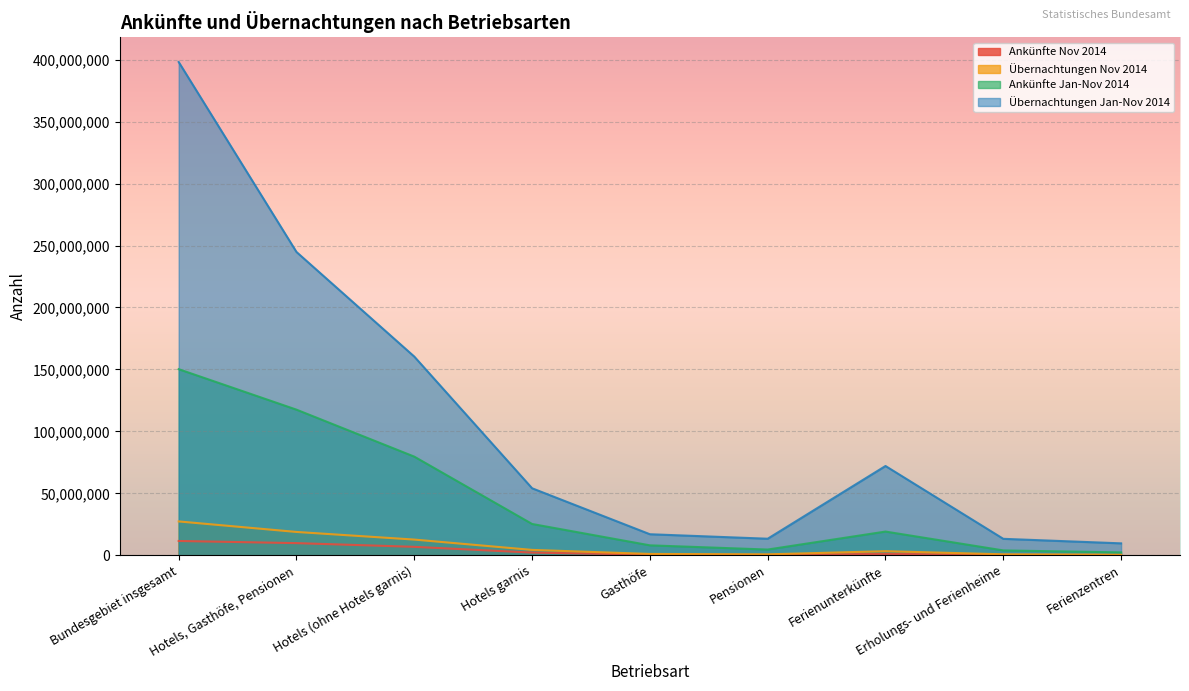

Which series changed the most between Hotels (ohne Hotels garnis) and Erholungs- und Ferienheime?

Übernachtungen Jan-Nov 2014